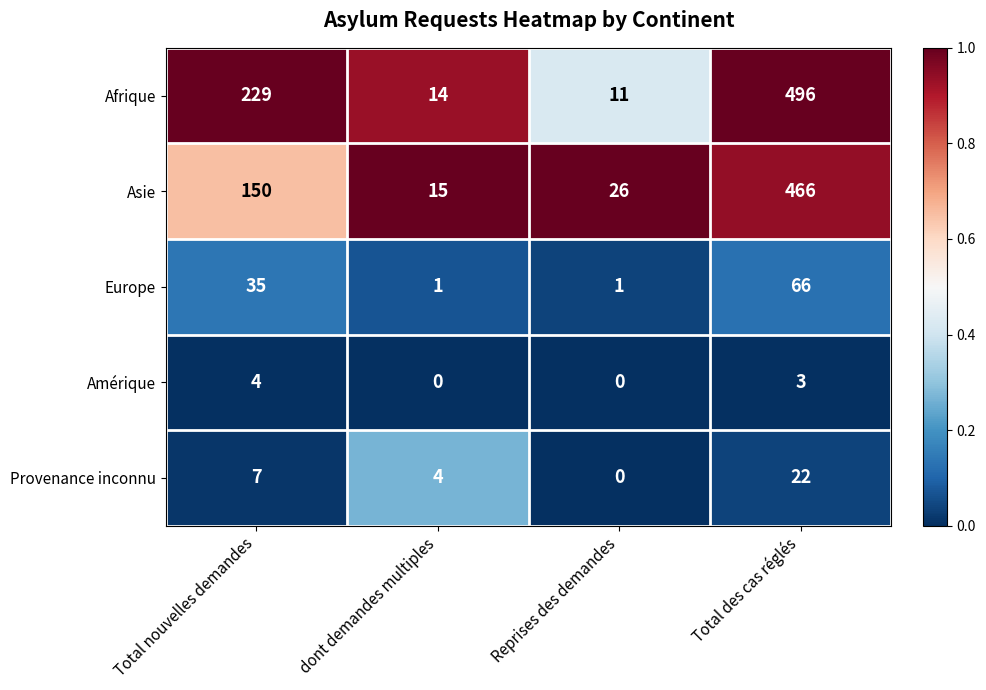

Where is Afrique nearest to the value 253?

Total nouvelles demandes